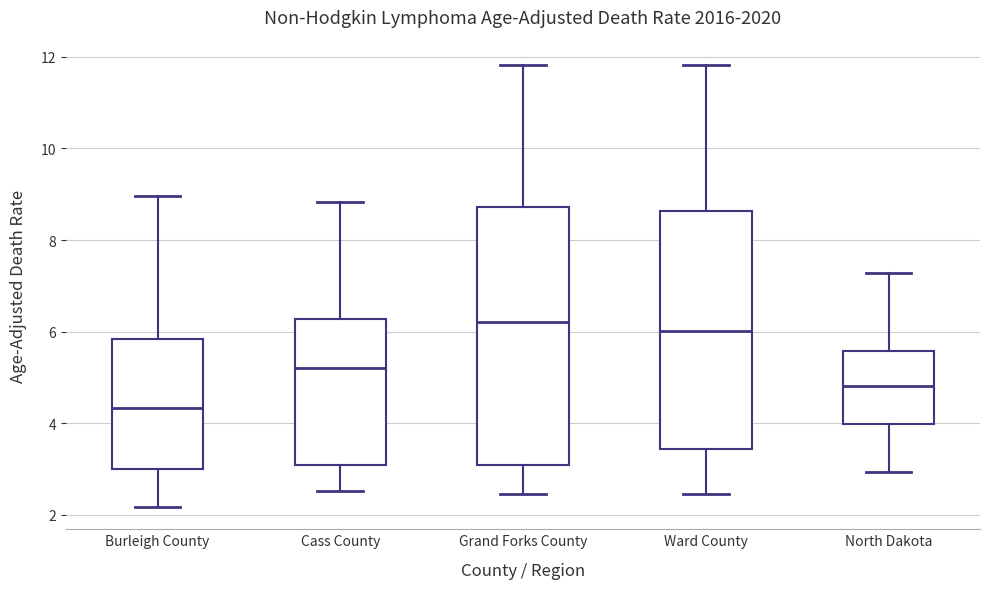

Reading left to right, read every box against the y-axis: the position of its median line, the range the box covers, and the ends of its whiskers. The values are not printed on the chart, so give them approximately, as read against the axis.

Burleigh County: median 4.4, box 3.0 to 5.8, whiskers 2.2 to 9.0
Cass County: median 5.2, box 3.0 to 6.2, whiskers 2.6 to 8.8
Grand Forks County: median 6.2, box 3.0 to 8.8, whiskers 2.4 to 11.8
Ward County: median 6.0, box 3.4 to 8.6, whiskers 2.4 to 11.8
North Dakota: median 4.8, box 4.0 to 5.6, whiskers 3.0 to 7.2